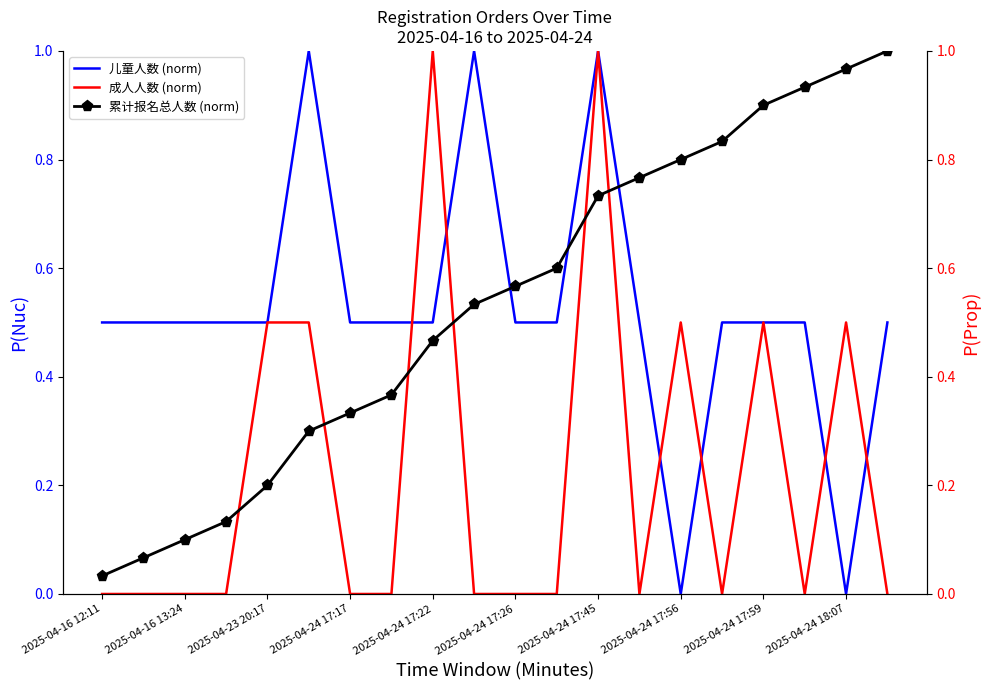

After their last crossing, which series has the higher values: 累计报名总人数 (norm) or 成人人数 (norm)?

累计报名总人数 (norm)